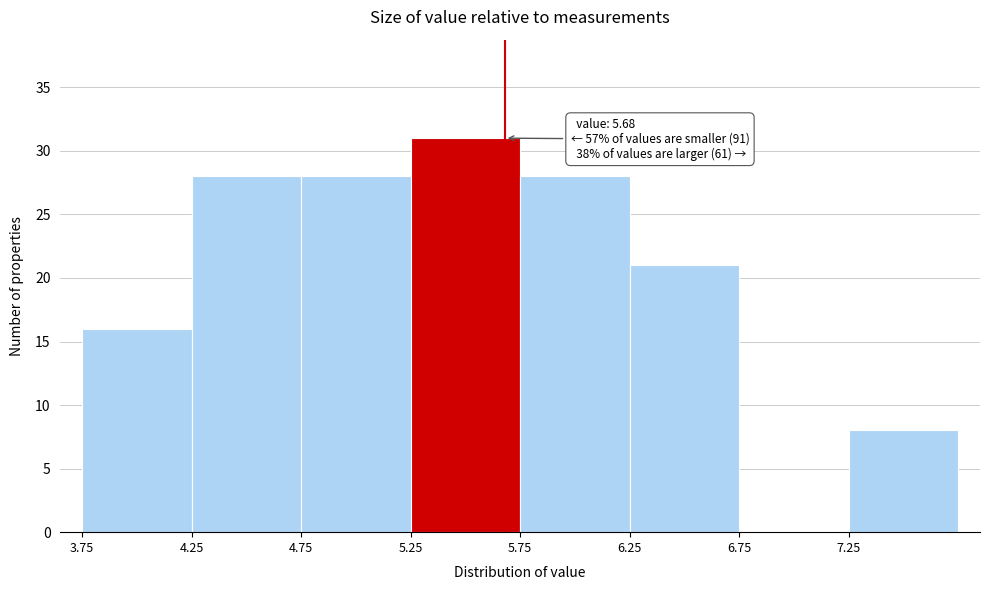

Which range on the x-axis has the tallest bar?

5.25 to 5.75